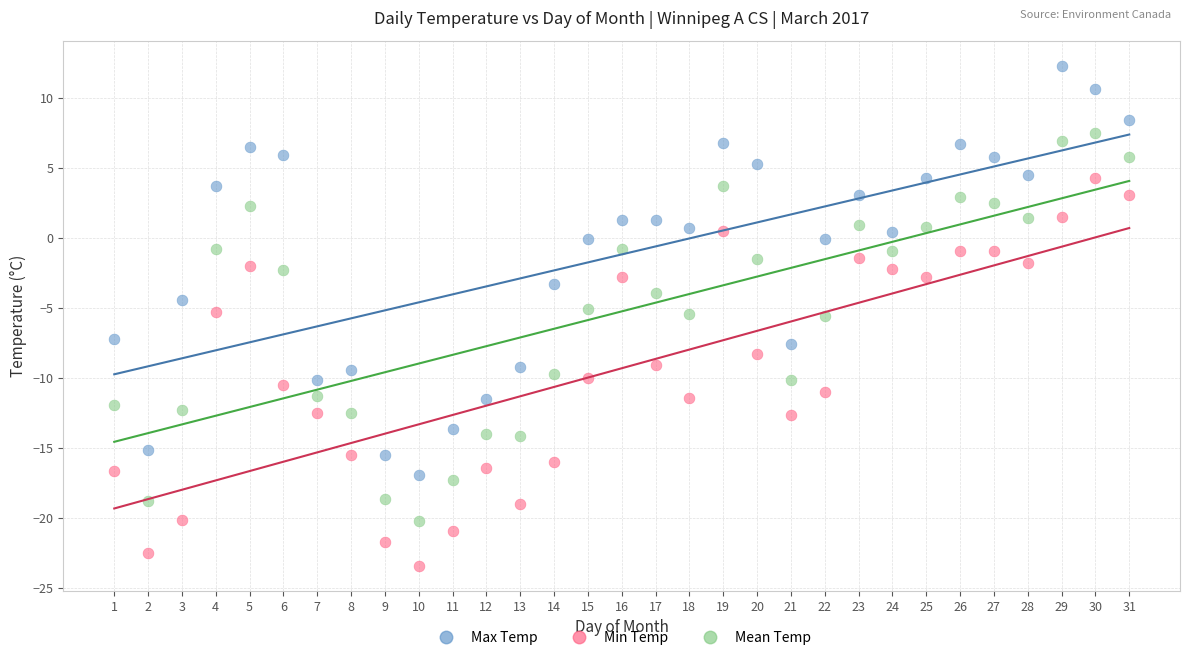

Across all data points, what is the range of Y values (max minus min)?

35.7